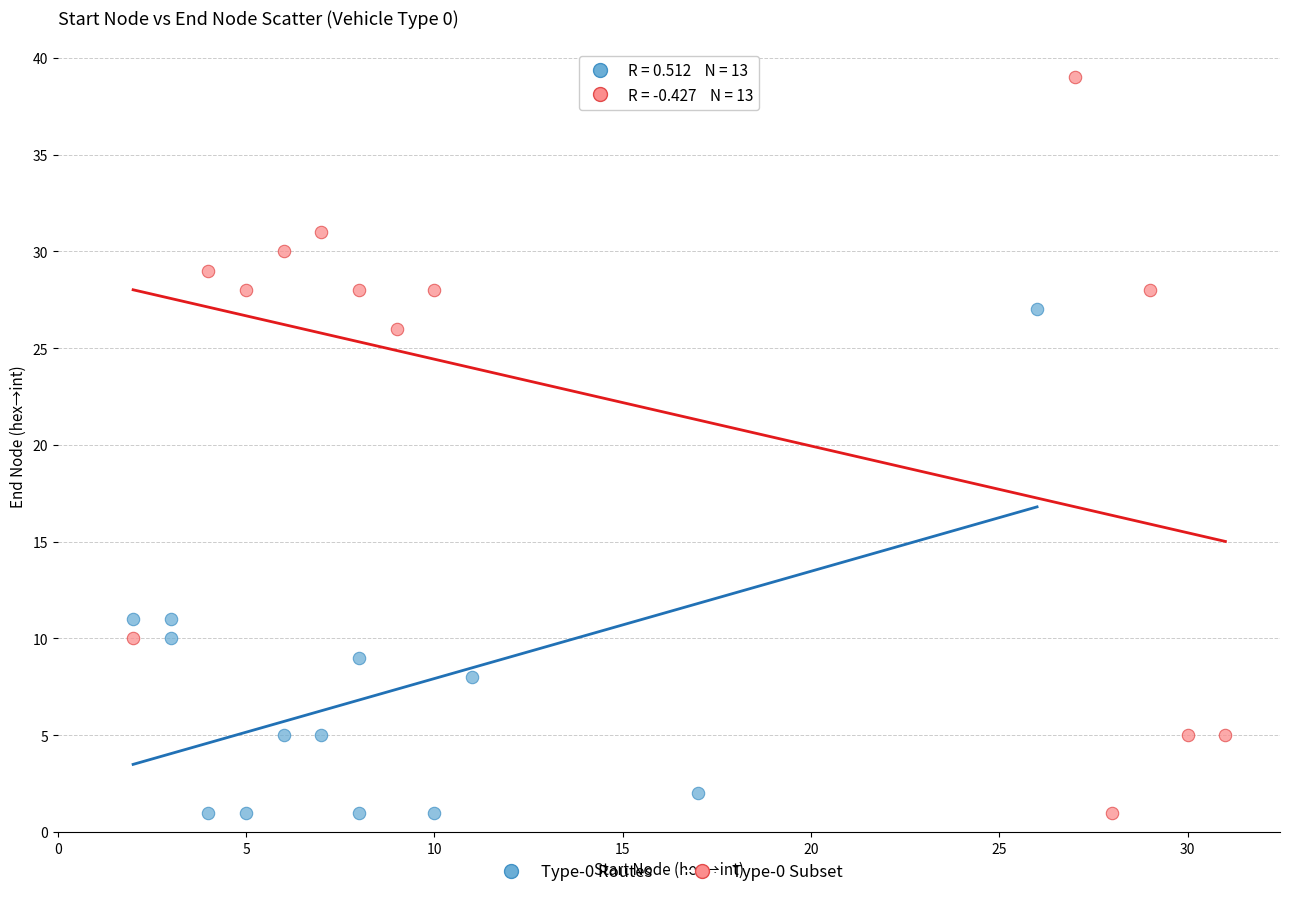

Which series reaches the maximum Y coordinate?

Type-0 Subset